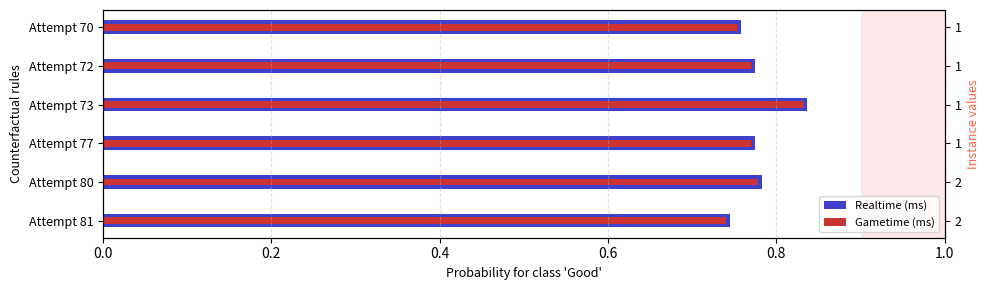

Reading left to right, transcribe all the data shown in this chart.

Realtime (ms): 0.7	0.8	0.8	0.8	0.8	0.8
Gametime (ms): 0.7	0.8	0.8	0.8	0.8	0.8